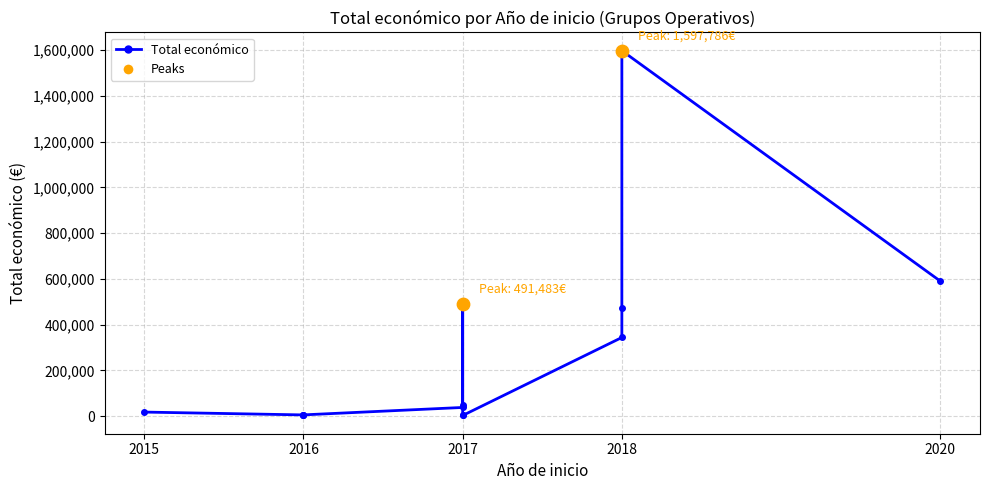

Which has a higher value, 8 or 7?

7